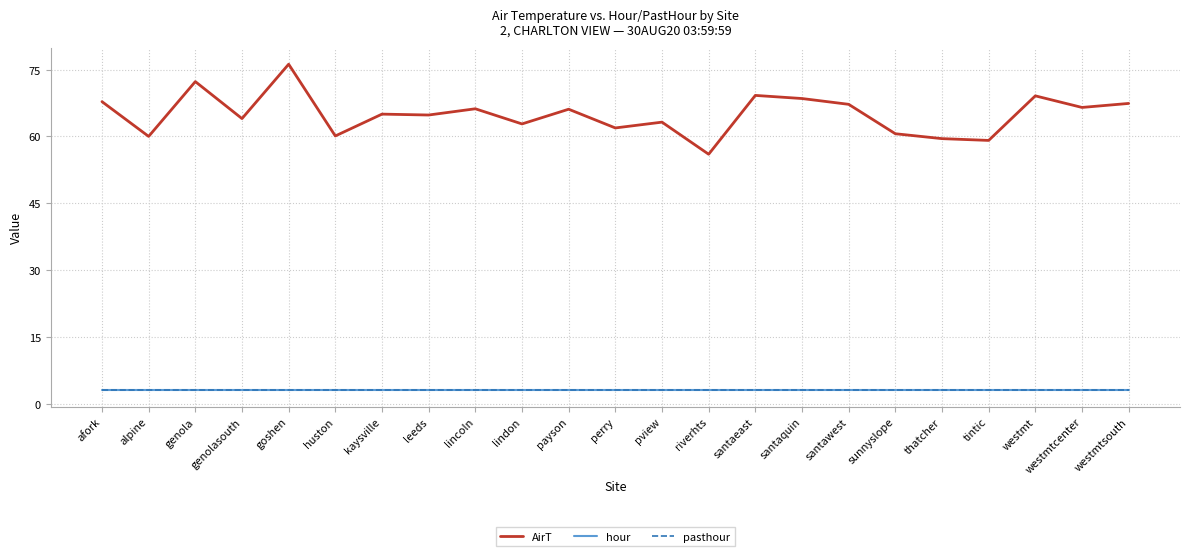

What is the highest value of the pasthour series?

3.0